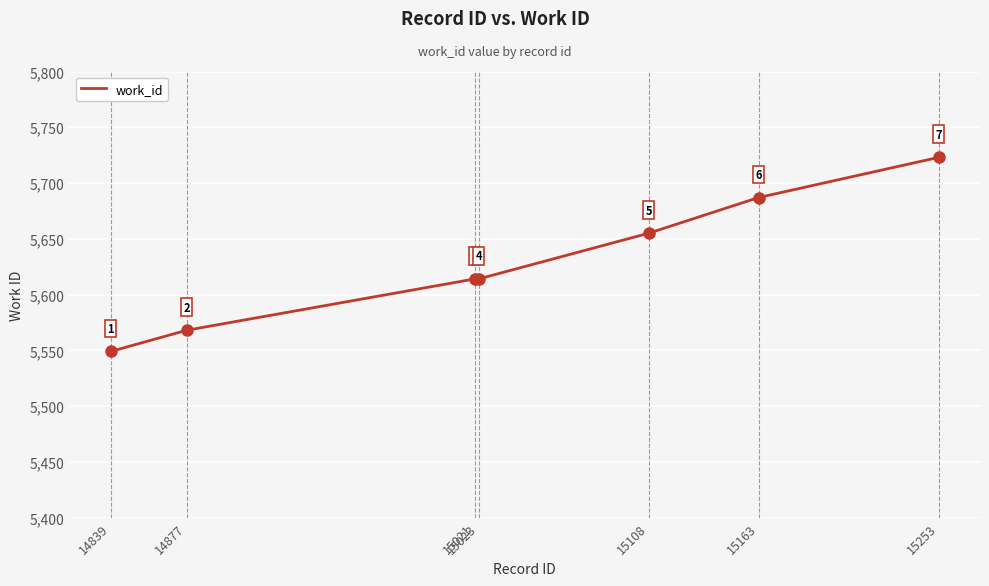

What is the difference between the second highest and second lowest values?

119